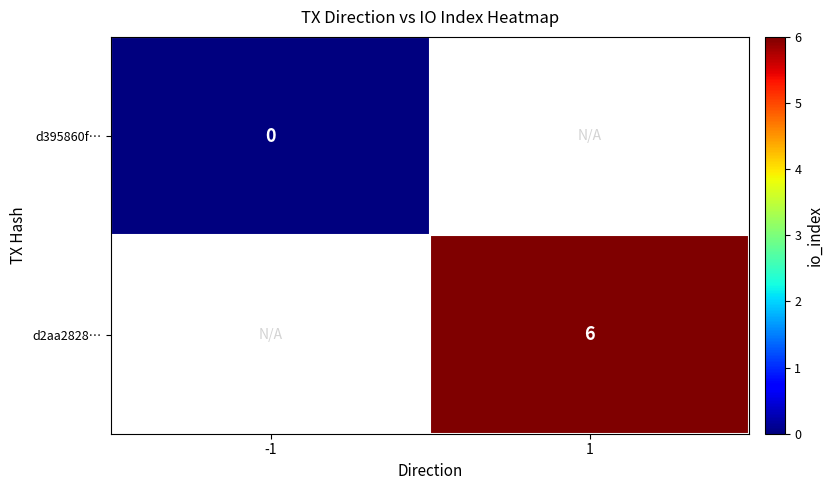

True or false: d2aa2828… has a value of 6 at 1.

True